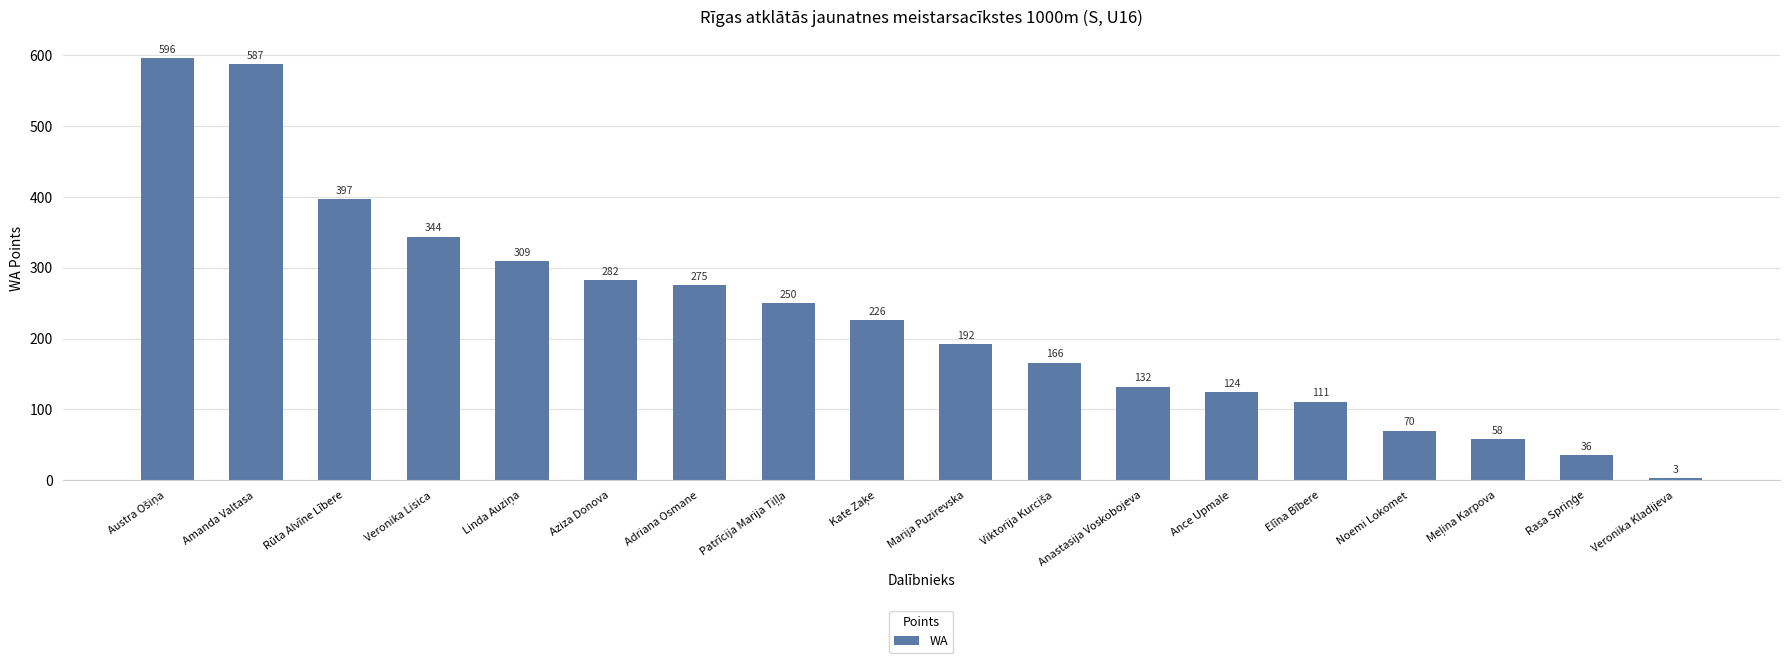

What is the difference between the maximum and second lowest values?

560